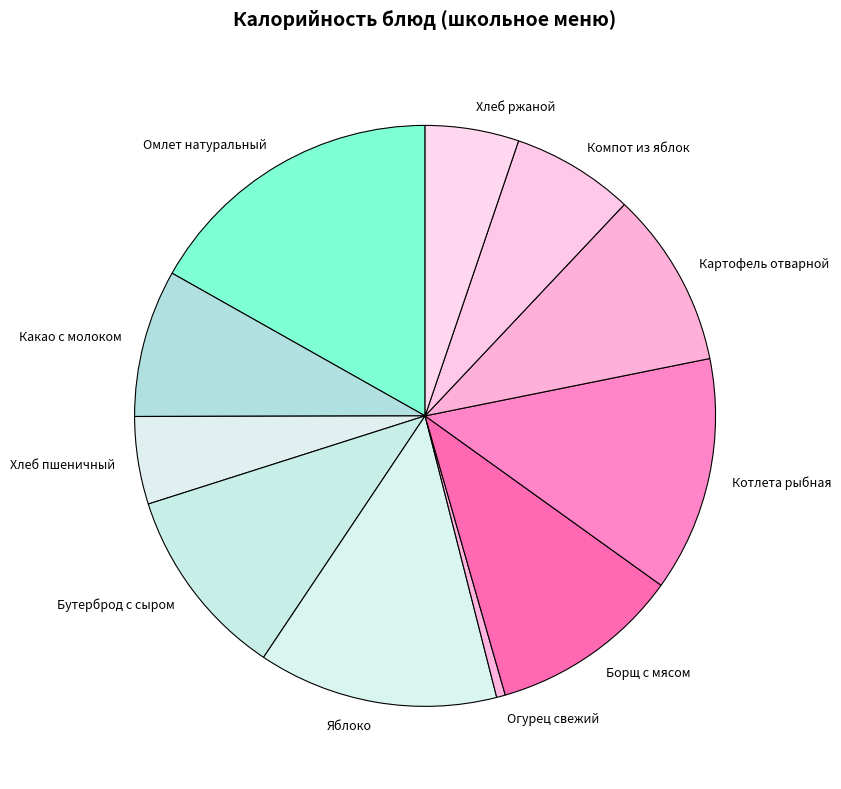

What is the largest slice in the pie chart?

Омлет натуральный